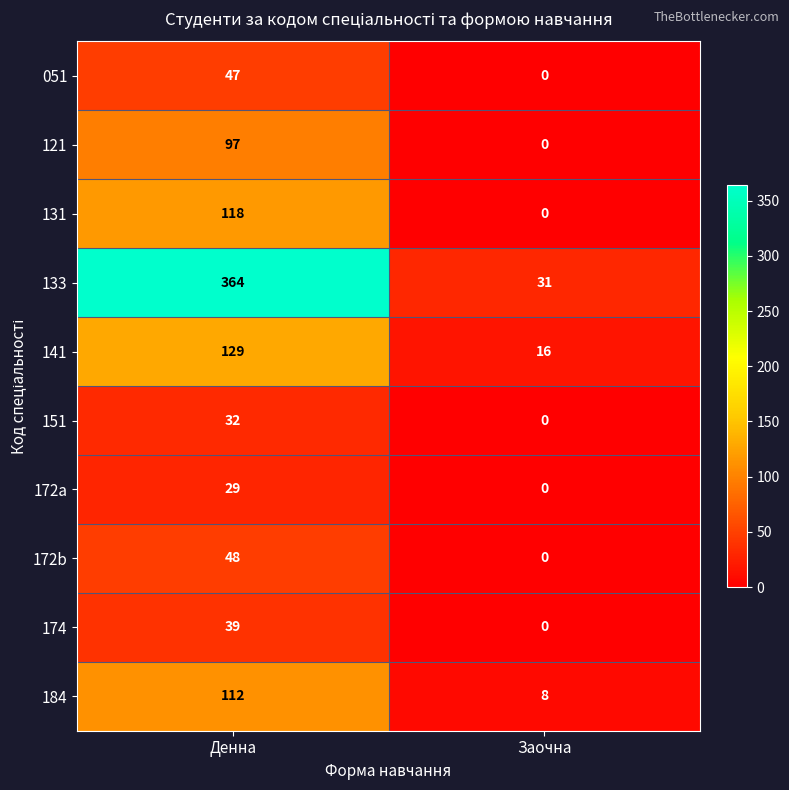

Is it true that 174 equals -12 at Заочна?

False